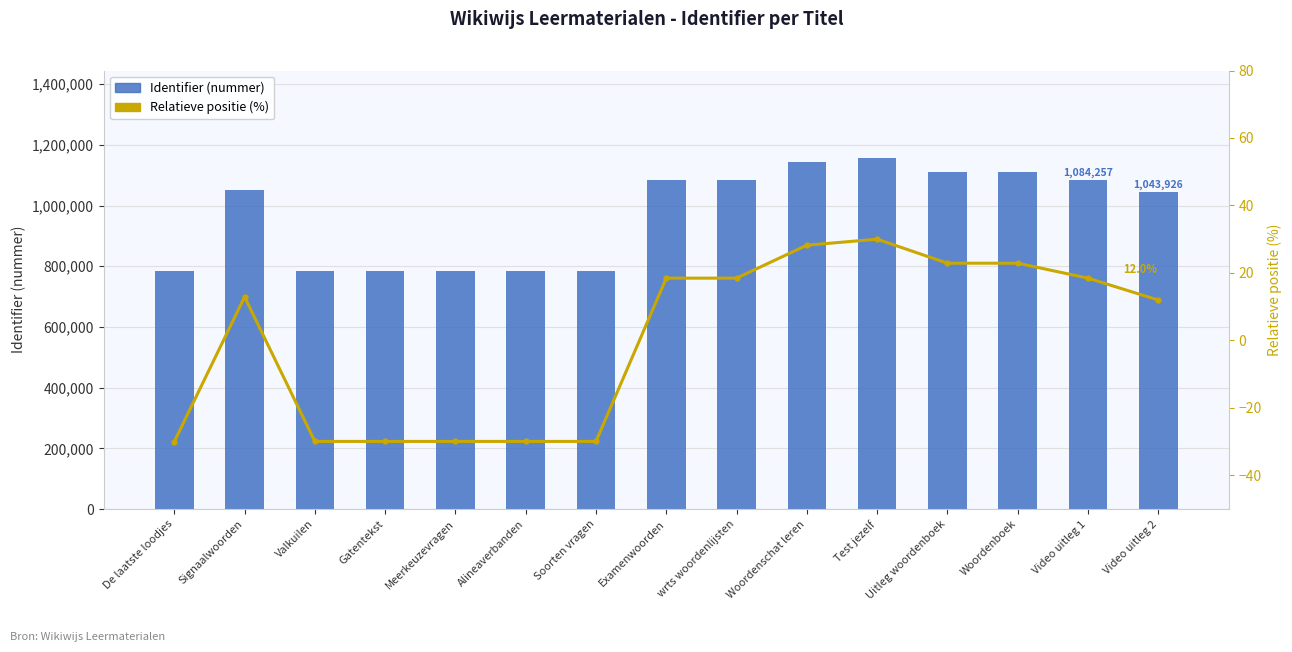

How many data points in Identifier (nummer) are less than 1049750?

7